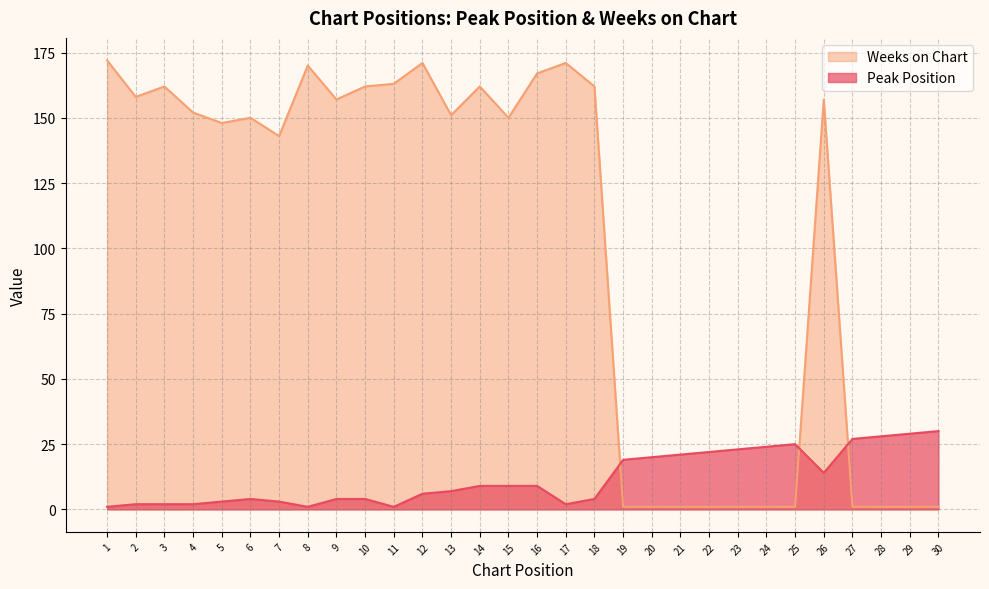

Where do Weeks on Chart and Peak Position first cross each other?

18 and 19